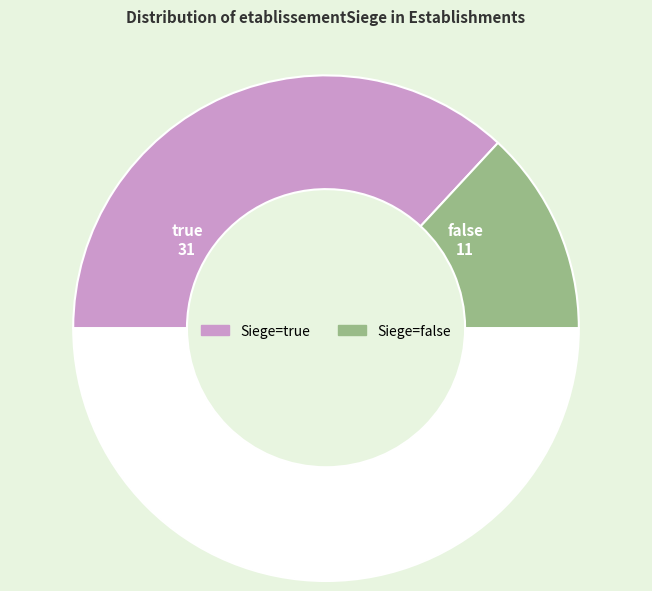

How many segments does this pie chart have?

3